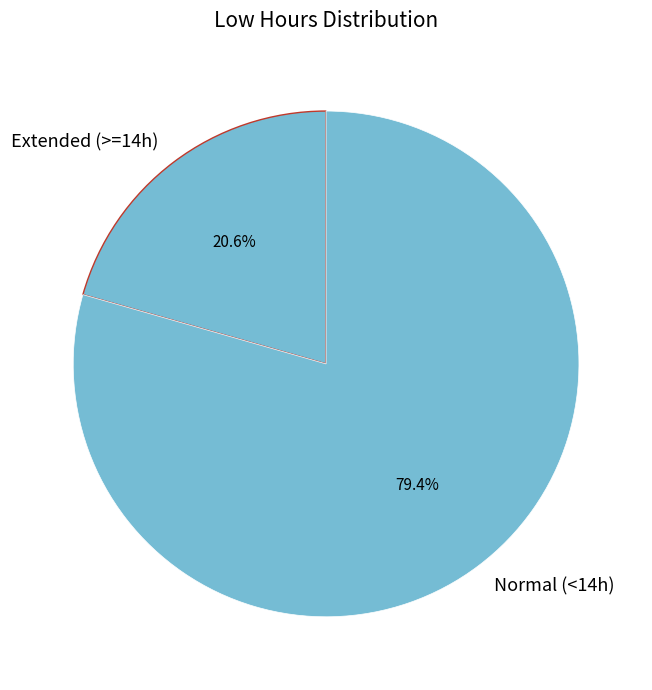

What is the ratio of the value at Normal (<14h) to the value at Extended (>=14h)?

3.9